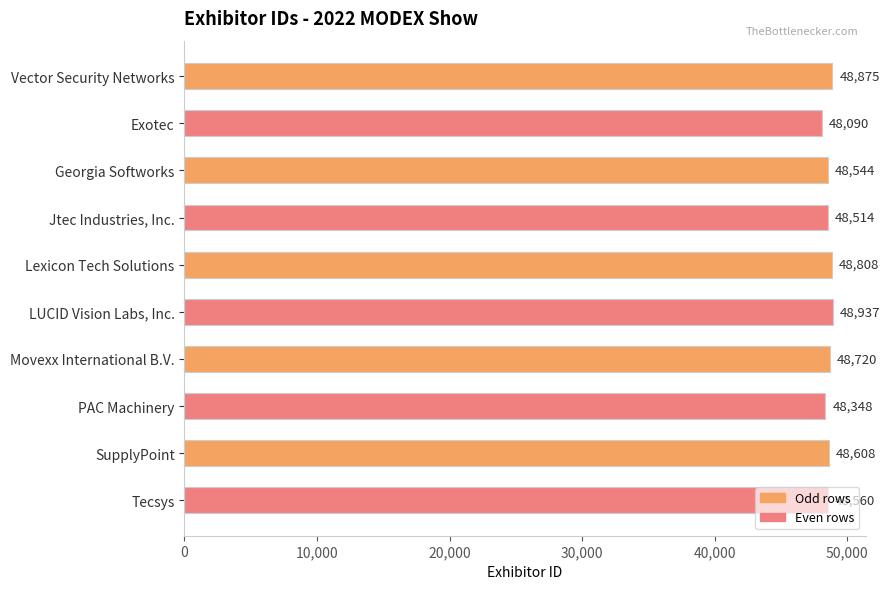

Which label corresponds to the largest value in the chart?

LUCID Vision Labs, Inc.